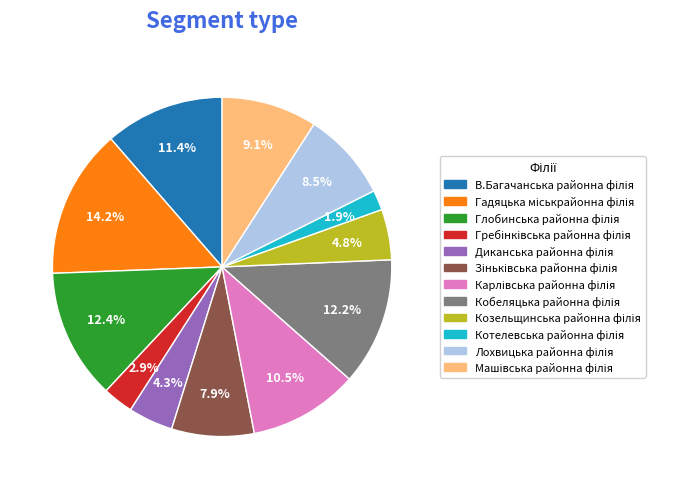

Count the number of slices in the pie.

12